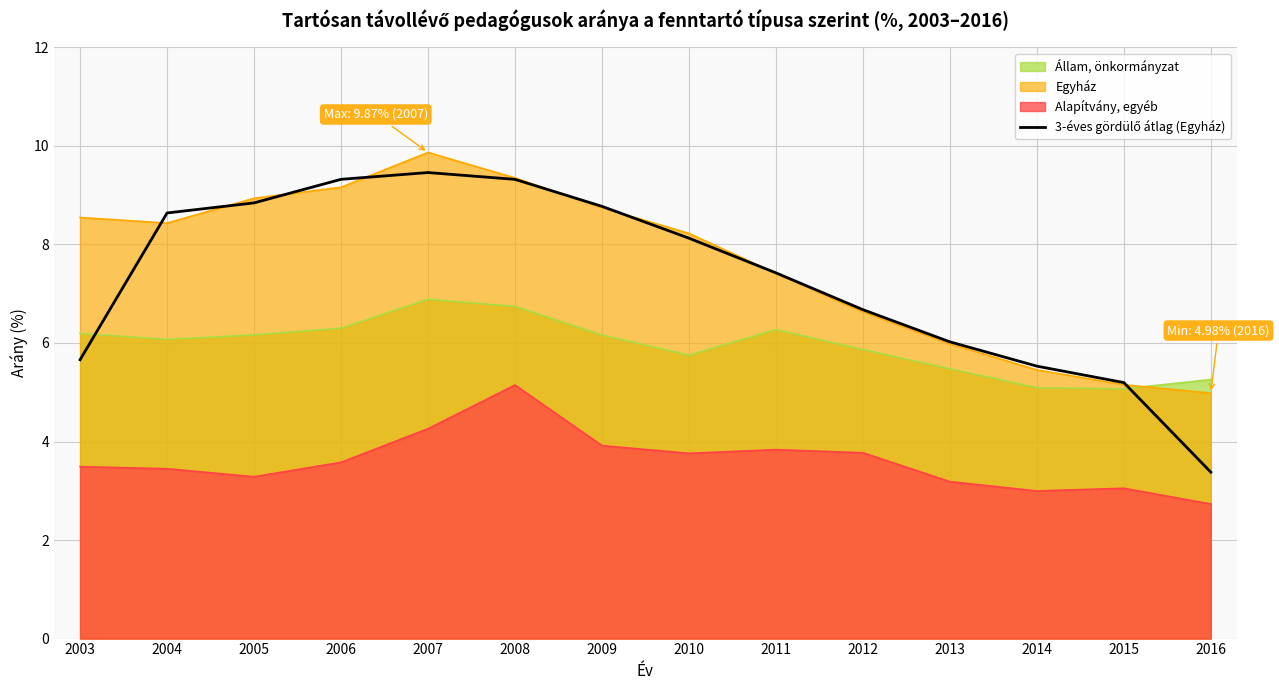

Is it true that Állam, önkormányzat equals 6.1 at 2004?

True